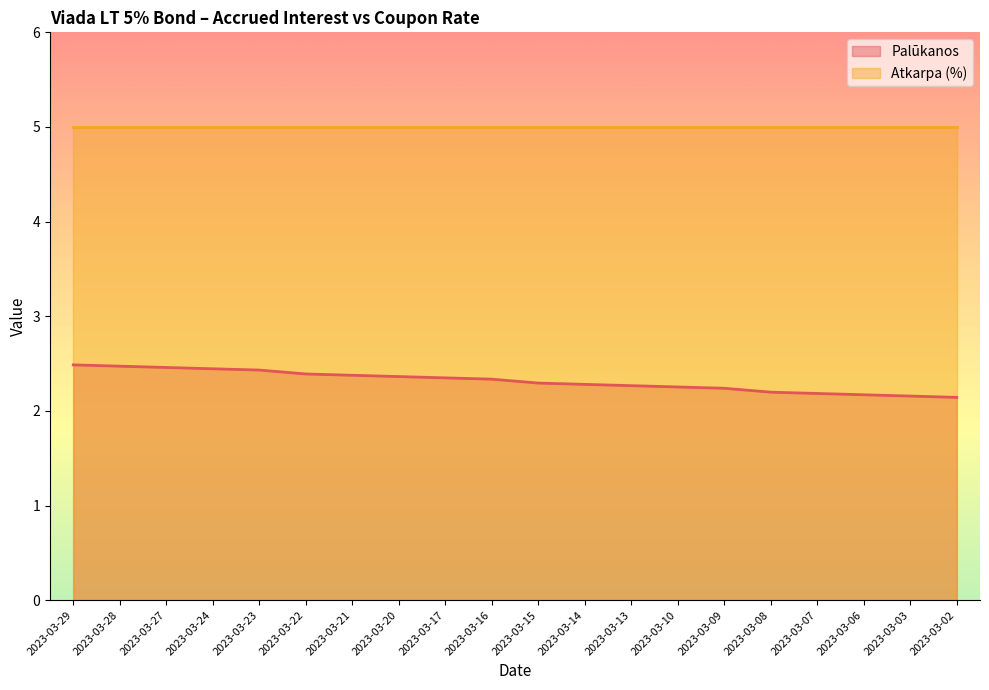

Does the chart display data point markers on the line(s)?

No